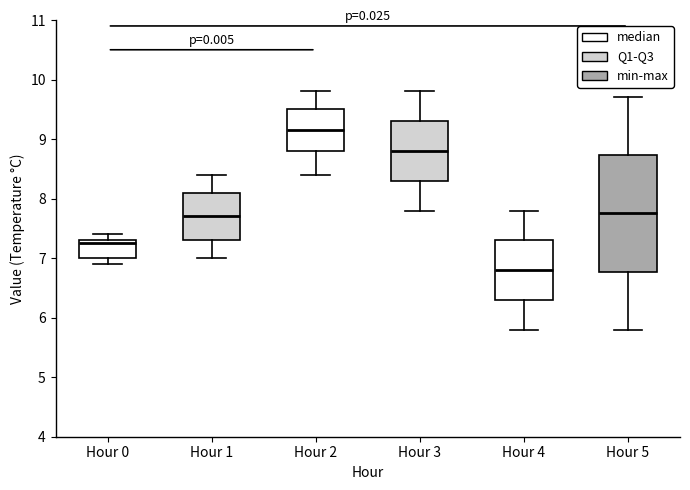

Reading left to right, transcribe this box plot: for each box, give where its median line is, the range the box spans, and where its two whiskers end, as read against the y-axis. The values are not printed on the chart, so give them approximately, as read against the axis.

Hour 0: median 7.3 (just below the box's upper edge), box 7.0 to 7.3, whiskers 6.9 to 7.4
Hour 1: median 7.7, box 7.3 to 8.1, whiskers 7.0 to 8.4
Hour 2: median 9.2, box 8.8 to 9.5, whiskers 8.4 to 9.8
Hour 3: median 8.8, box 8.3 to 9.3, whiskers 7.8 to 9.8
Hour 4: median 6.8, box 6.3 to 7.3, whiskers 5.8 to 7.8
Hour 5: median 7.8, box 6.8 to 8.7, whiskers 5.8 to 9.7